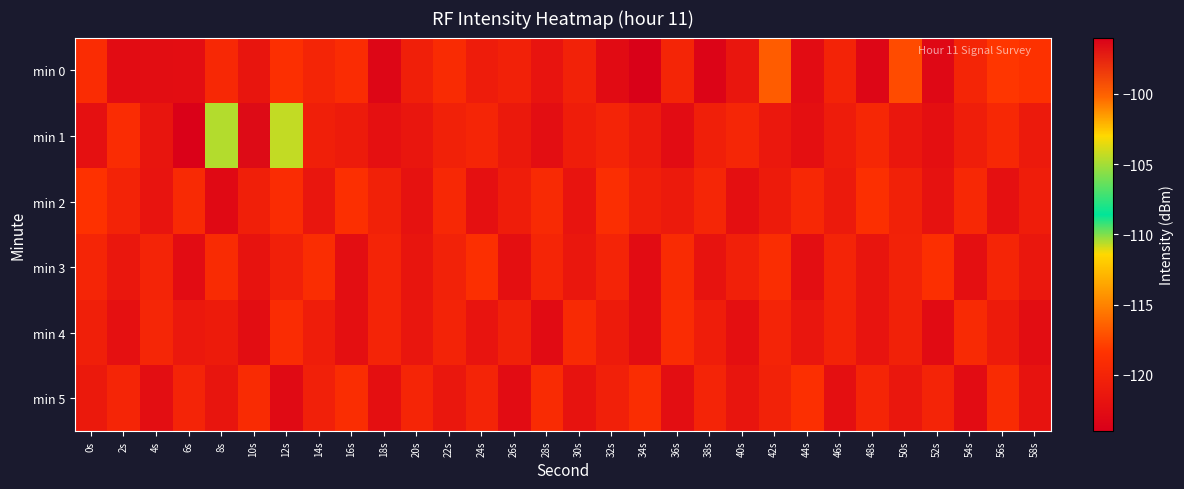

List the series in order of their peak value, highest first.

min 1, min 0, min 2, min 3, min 5, min 4